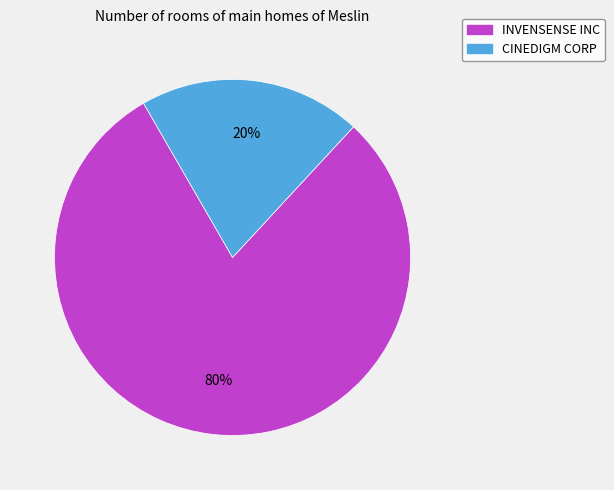

To the nearest percent, what percentage of the pie is INVENSENSE INC?

80%